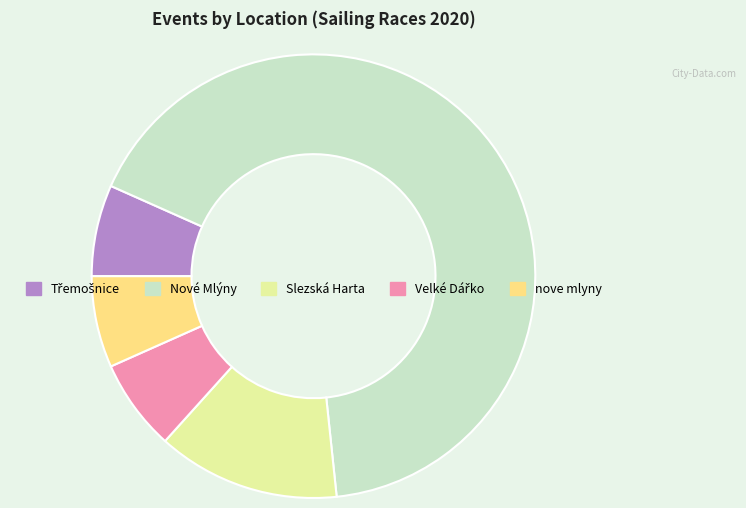

Does any single category account for the majority?

Yes